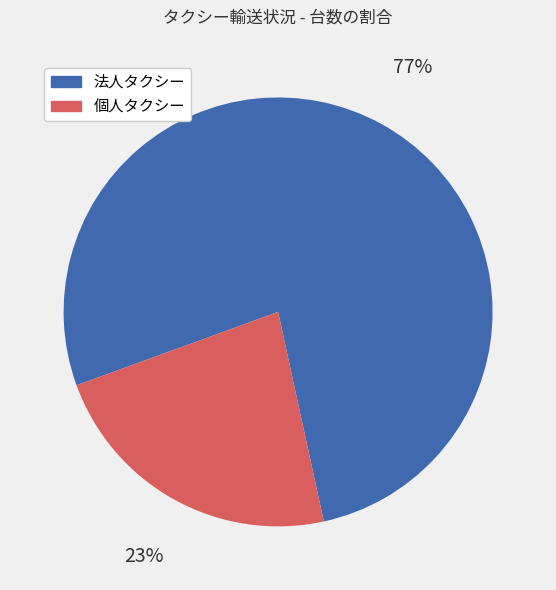

Is there a majority slice in this chart?

Yes